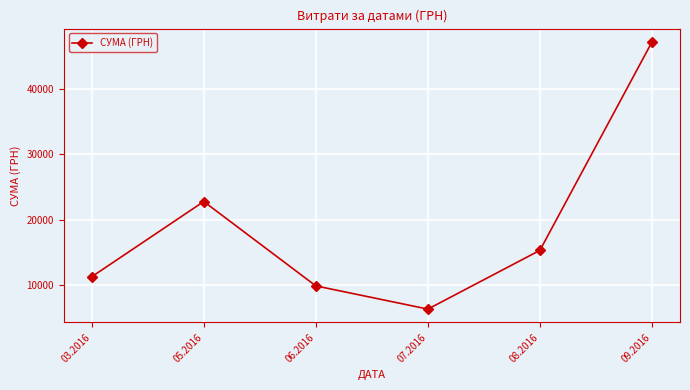

Which label corresponds to the smallest value in the chart?

07.2016